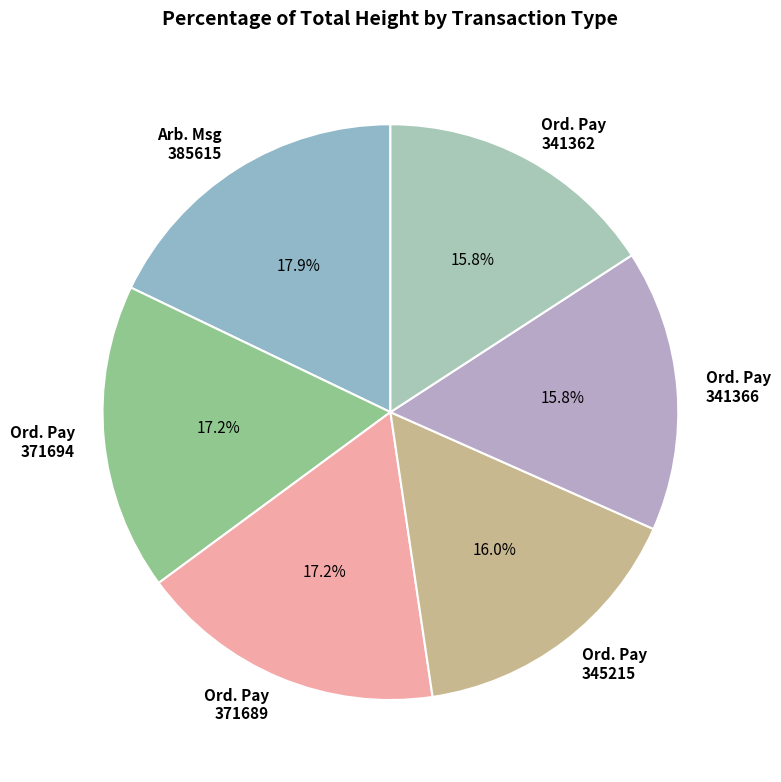

Do Ord. Pay 341366 and Arb. Msg 385615 together represent more than half of the pie?

No